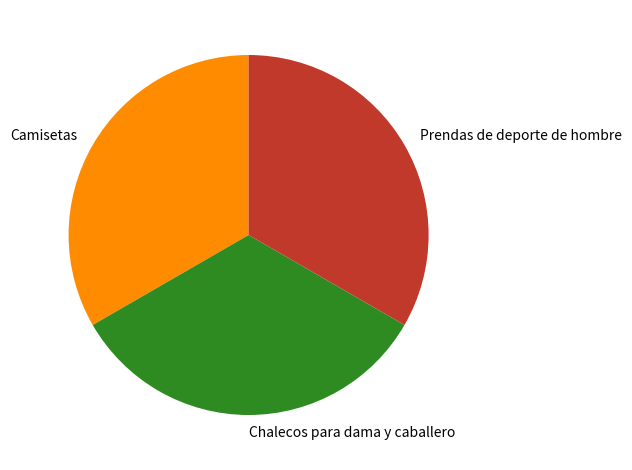

Do Prendas de deporte de hombre and Chalecos para dama y caballero together represent more than half of the pie?

Yes